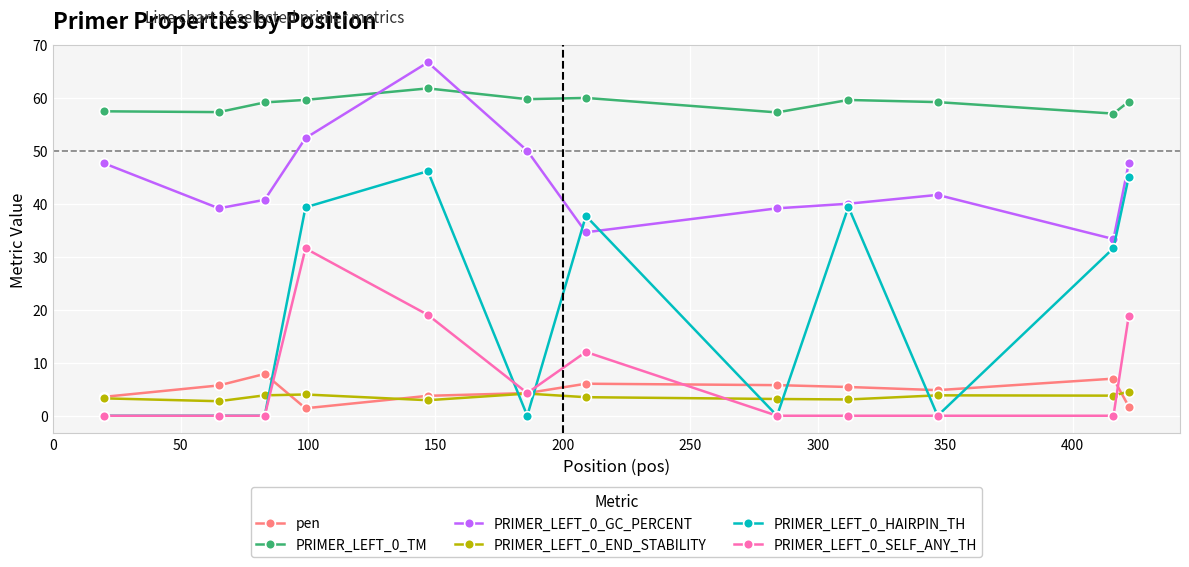

Rank the series by their maximum value, from highest to lowest.

PRIMER_LEFT_0_GC_PERCENT, PRIMER_LEFT_0_TM, PRIMER_LEFT_0_HAIRPIN_TH, PRIMER_LEFT_0_SELF_ANY_TH, pen, PRIMER_LEFT_0_END_STABILITY